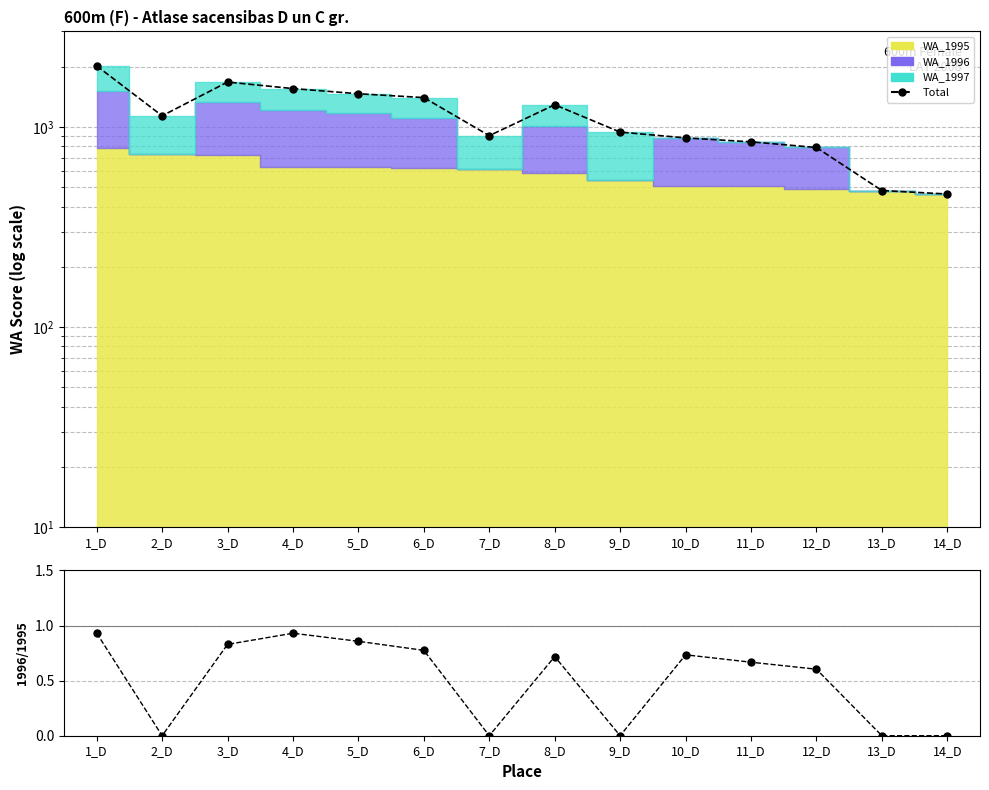

What is the average value of the WA_1996/WA_1995 series?

0.5